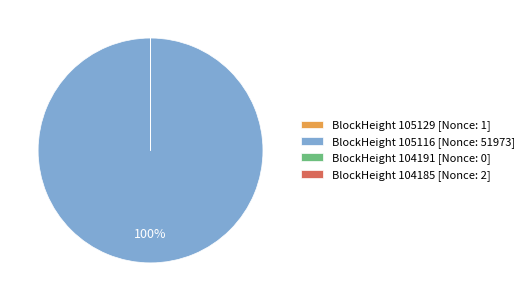

To the nearest percent, what is the average slice percentage?

25%